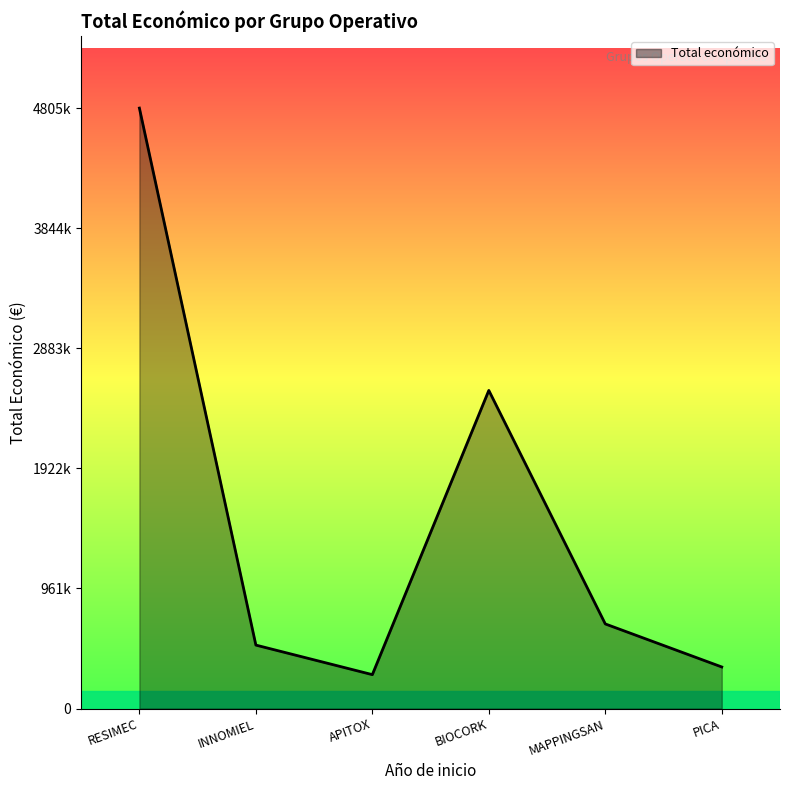

Rank the categories by value from lowest to highest.

APITOX, PICA, INNOMIEL, MAPPINGSAN, BIOCORK, RESIMEC